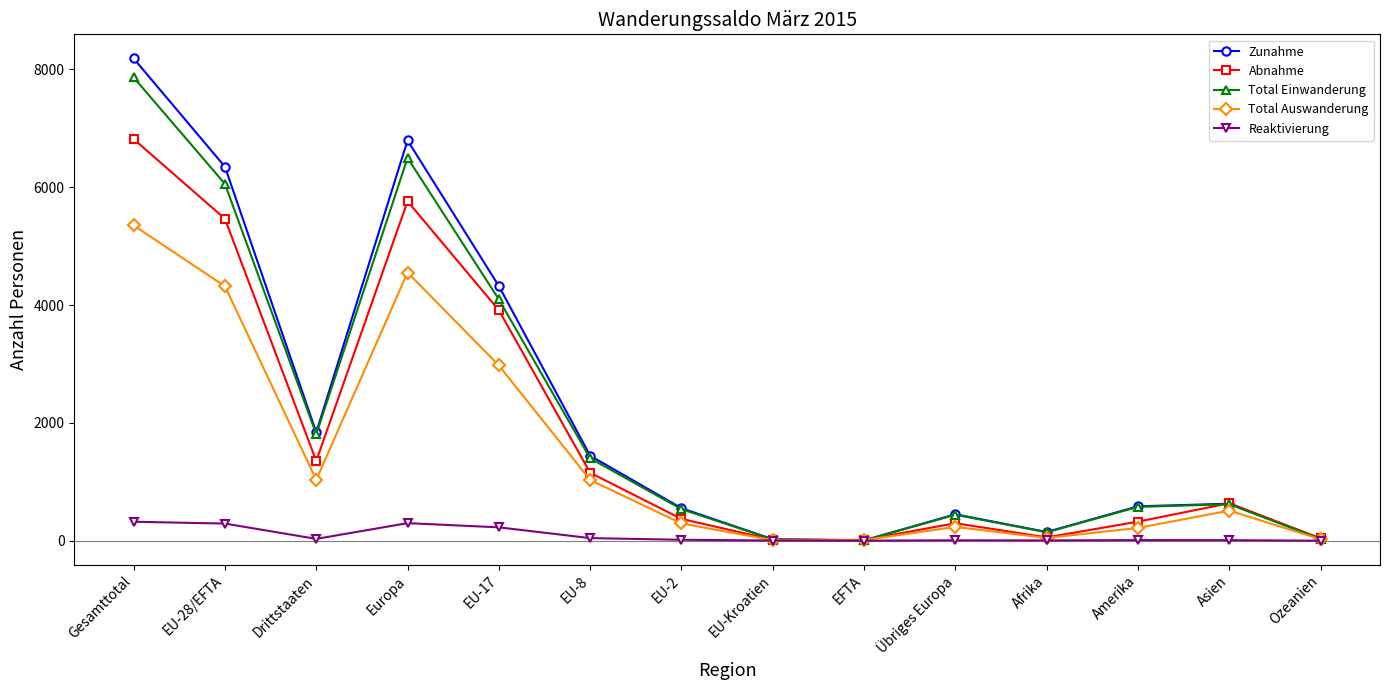

At how many categories does at least one series exceed 4482?

3